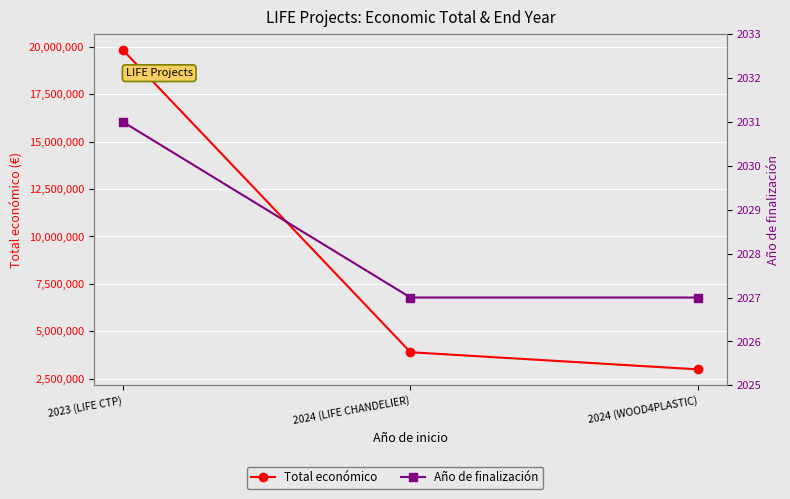

What is the label of the 3rd point from the right?

2023 (LIFE CTP)